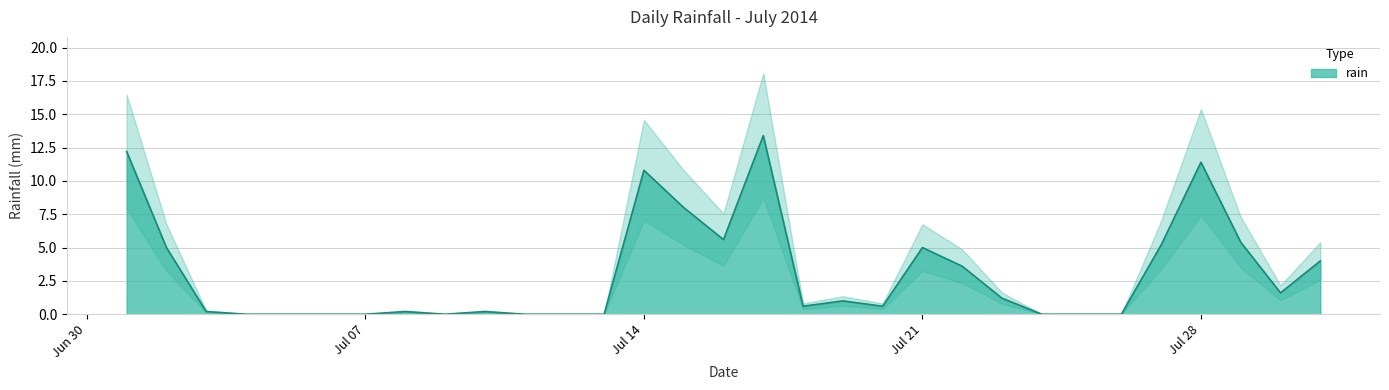

What is the difference between the values at 2014-07-08 and 2014-07-05?

0.2